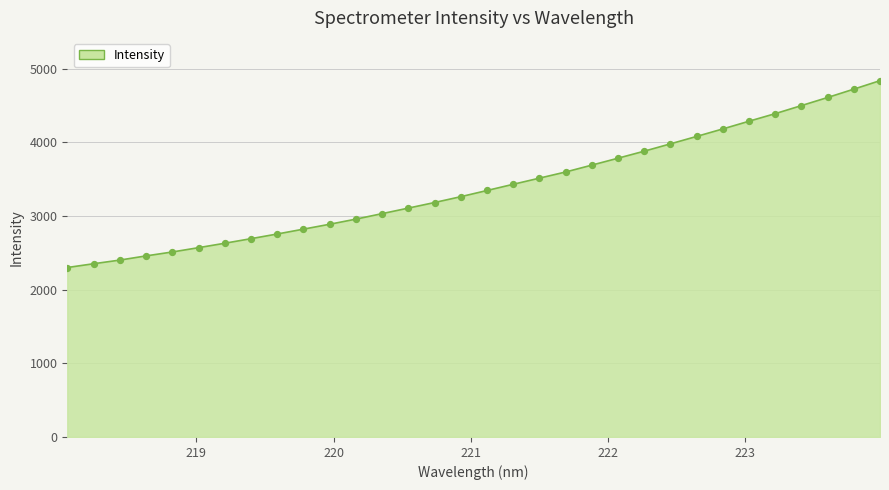

What is the greatest value displayed?

4838.0